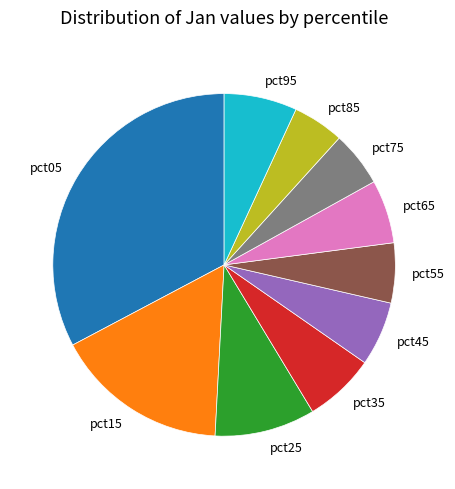

Is it true that pct05 is 21% of the pie?

False